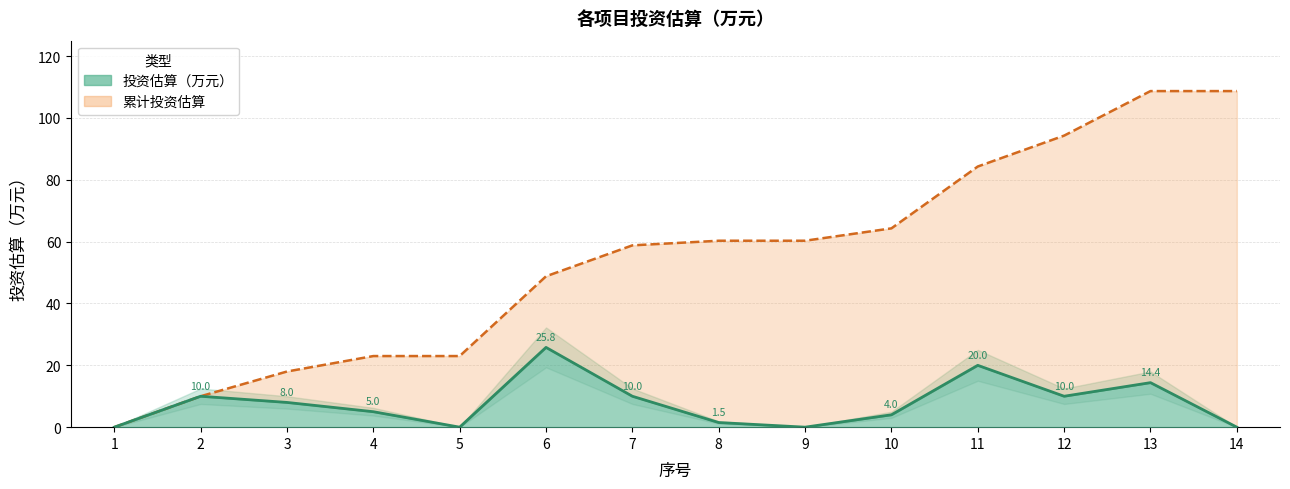

Reading right to left, list all the values displayed in this chart.

0.0	14.4	10.0	20.0	4.0	0.0	1.5	10.0	25.8	0.0	5.0	8.0	10.0	0.0